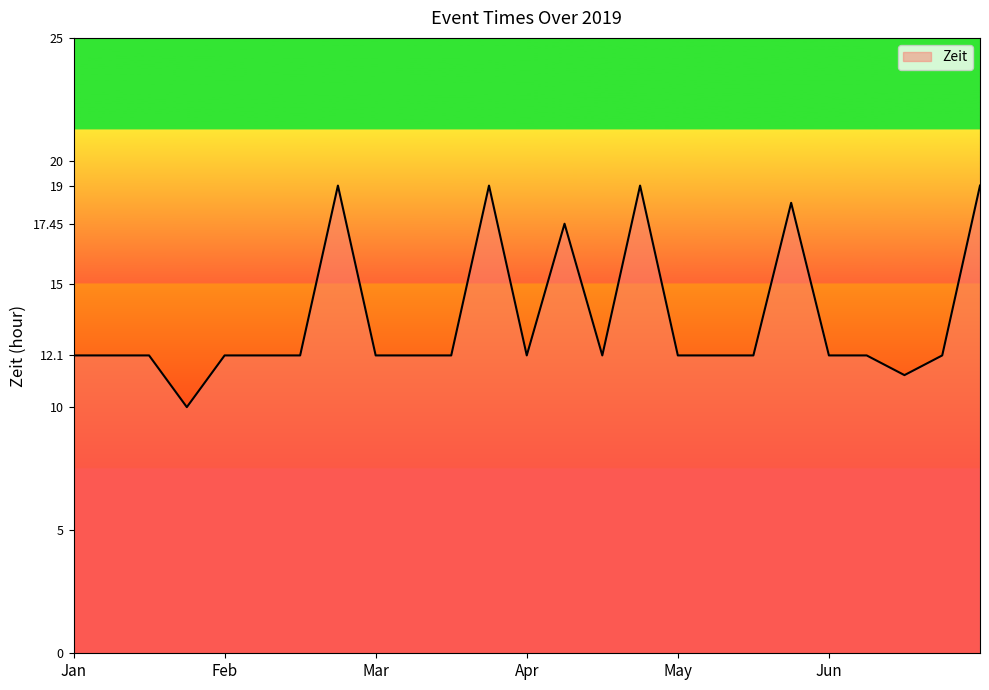

What is the maximum value shown in the chart?

19.0